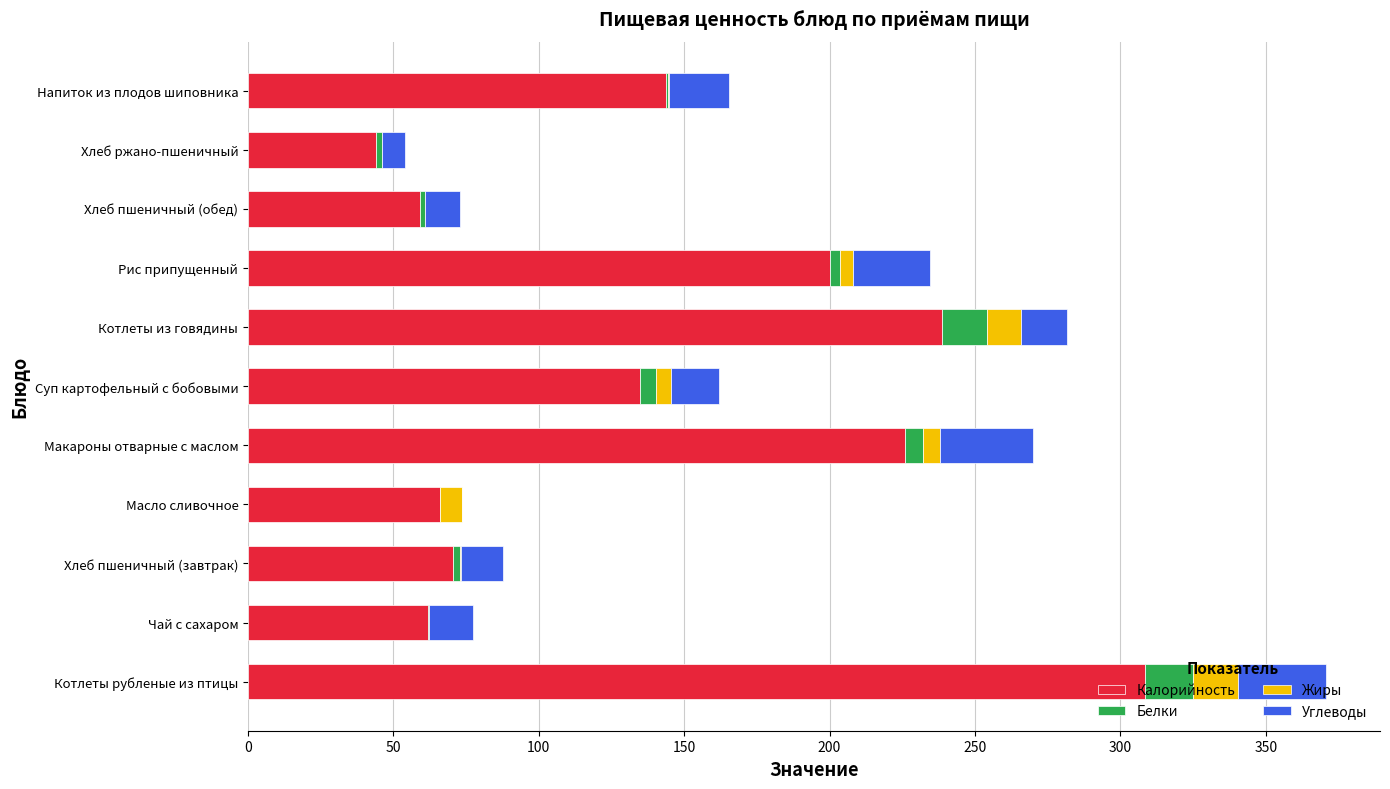

The Калорийность series shows 91.4 at Макароны отварные с маслом. True or false?

False